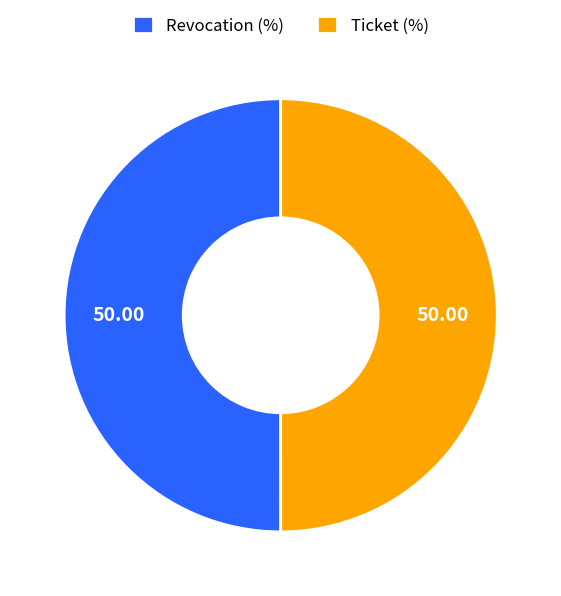

Do Revocation (%) and Ticket (%) together represent more than half of the pie?

Yes